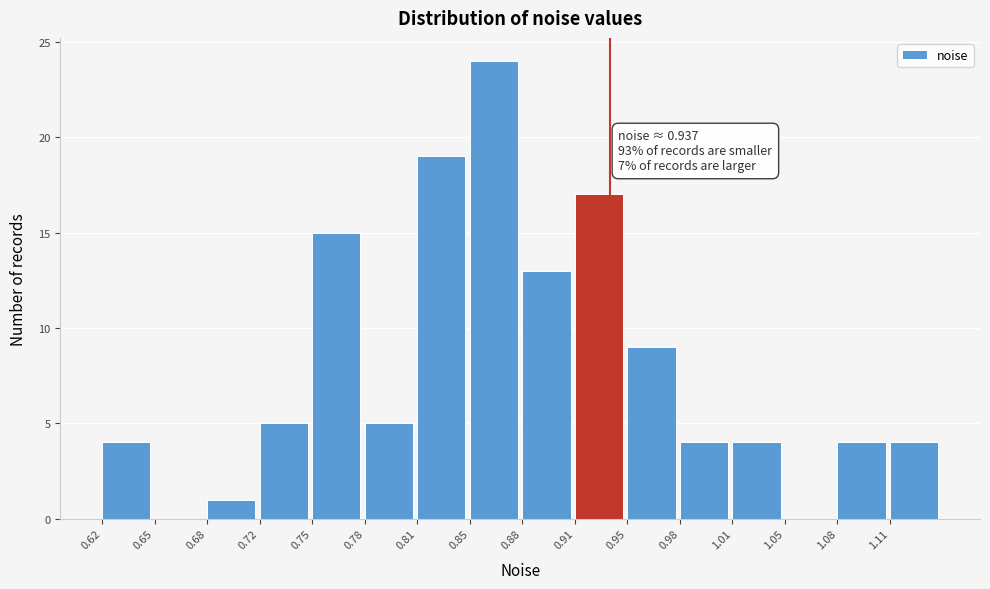

Which range on the x-axis has the tallest bar?

0.850 to 0.880